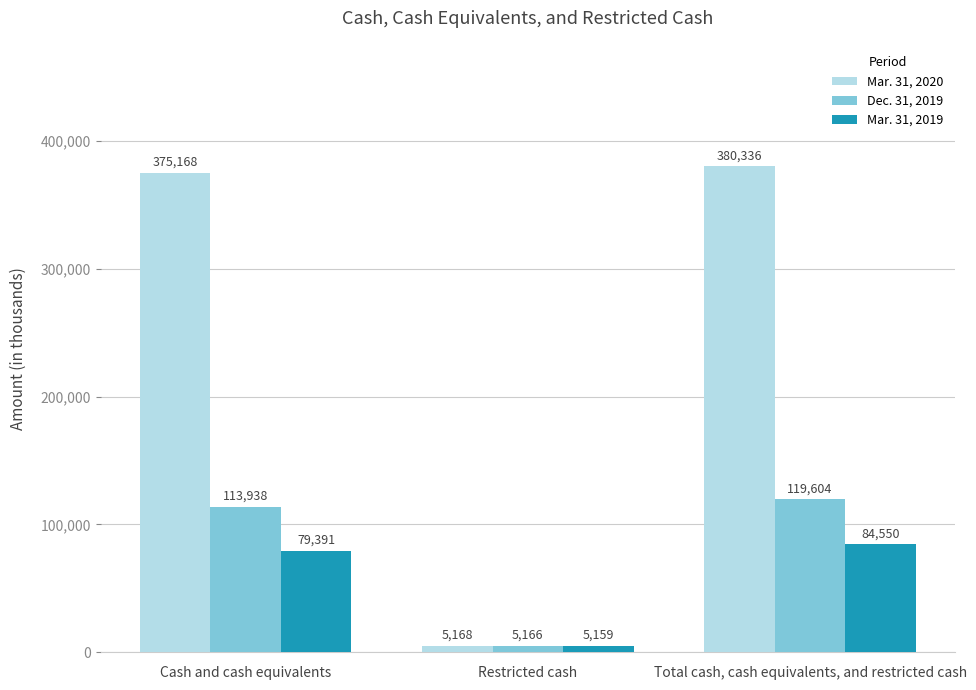

What is the sum of the Dec. 31, 2019 values at Total cash, cash equivalents, and restricted cash and Restricted cash?

124770